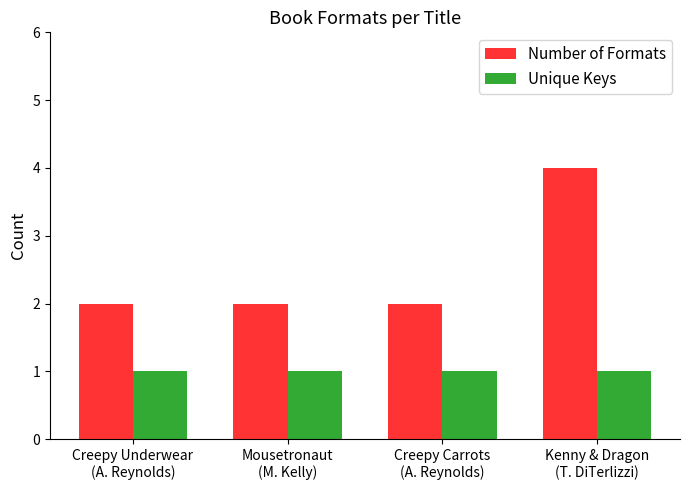

Which series has the largest range (max minus min)?

Number of Formats